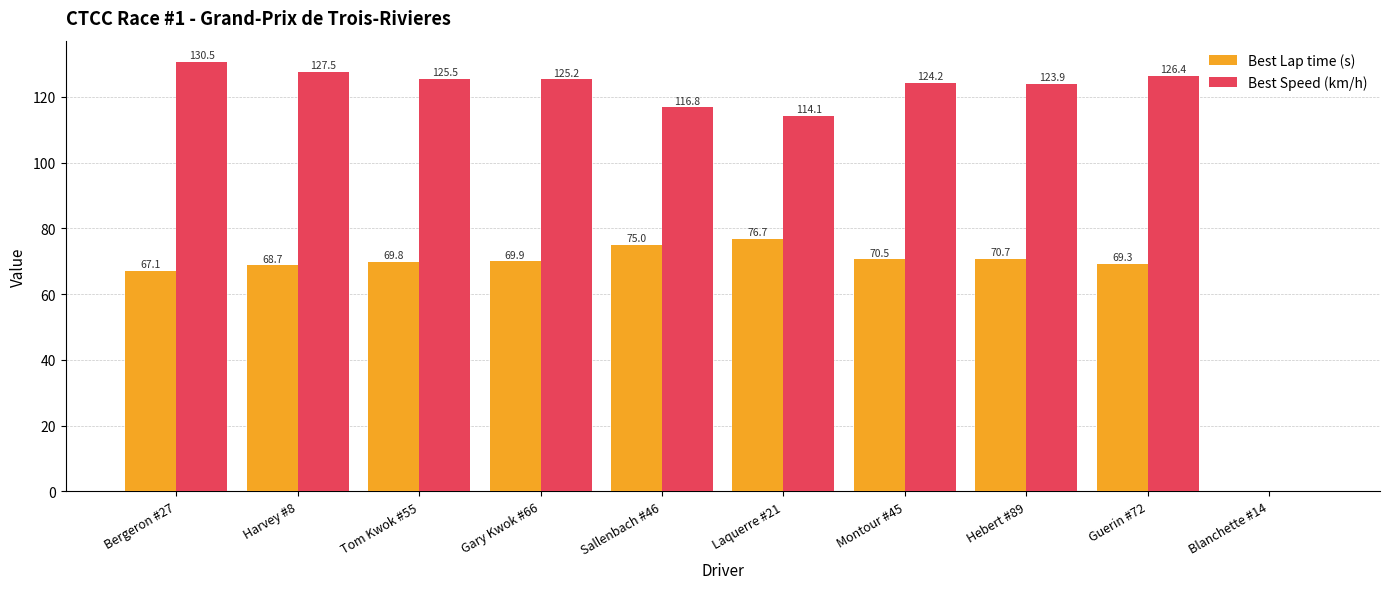

The value of Best Lap time (s) at Gary Kwok #66 is 93.0. True or false?

False